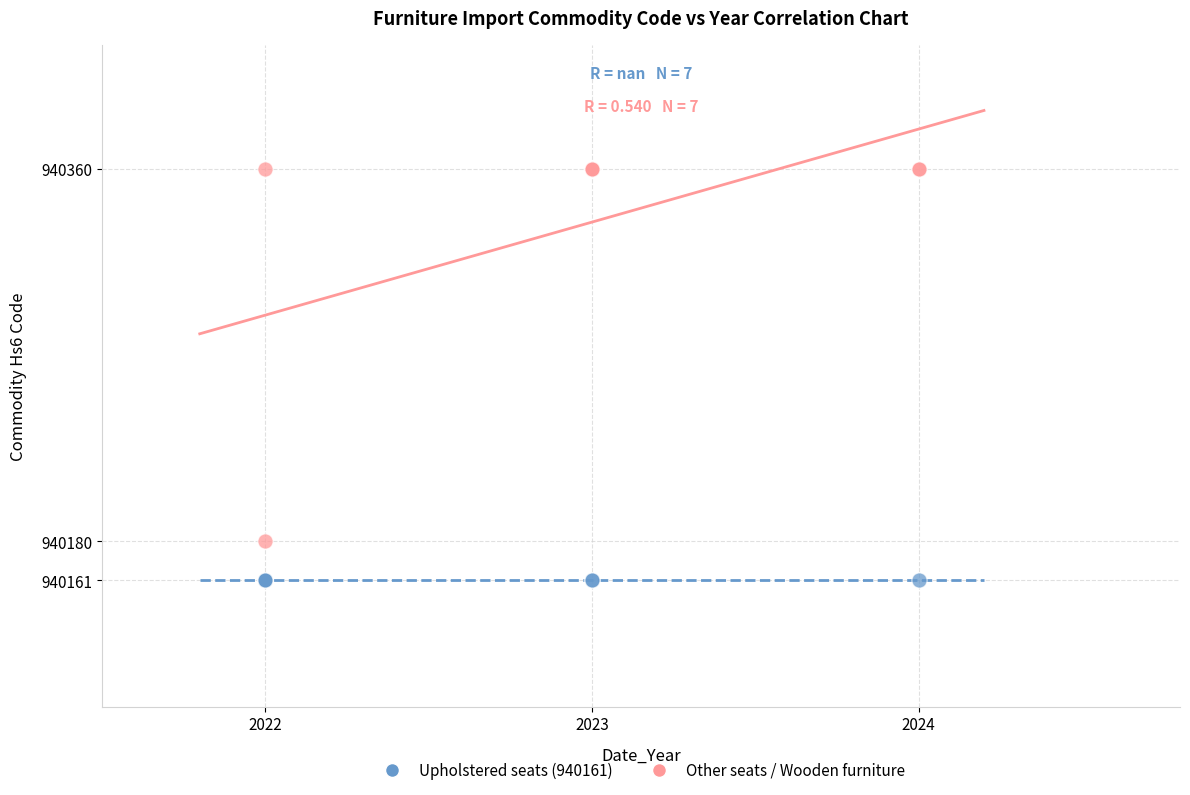

Which series reaches the maximum Y coordinate?

Other seats / Wooden furniture